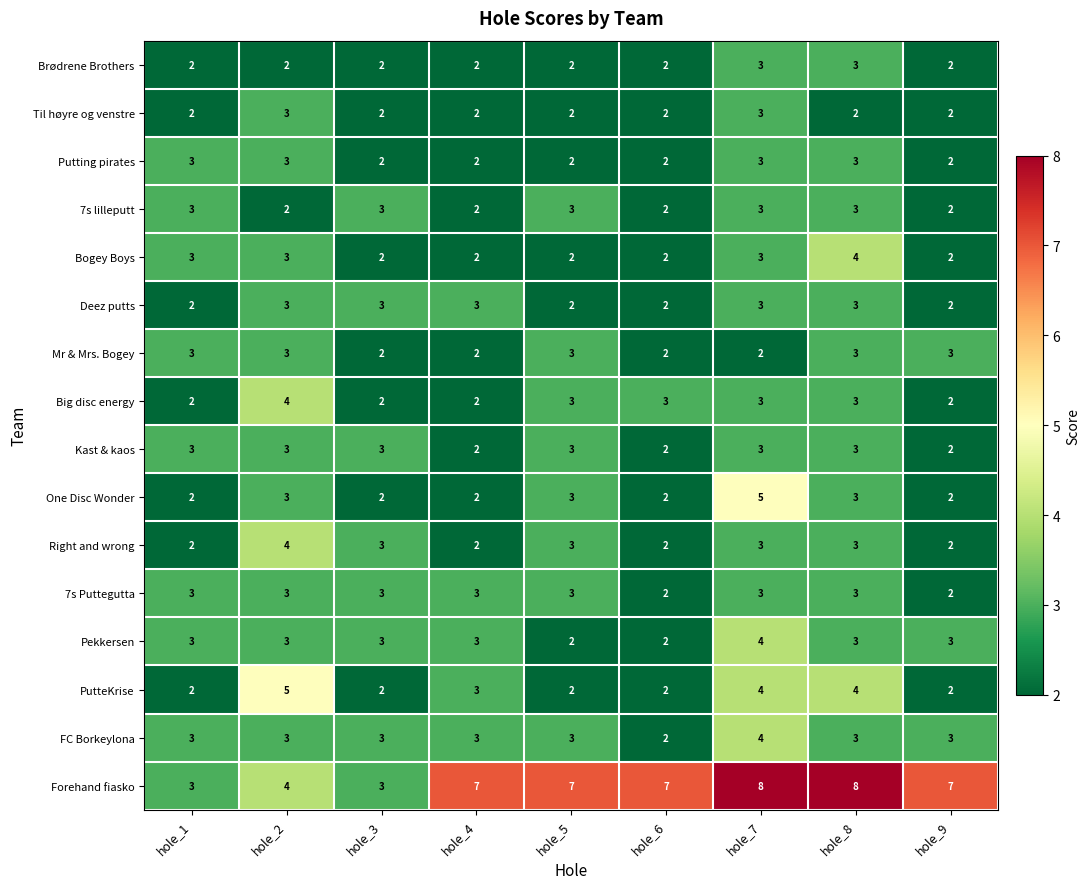

Is it true that Bogey Boys equals 4 at hole_8?

True